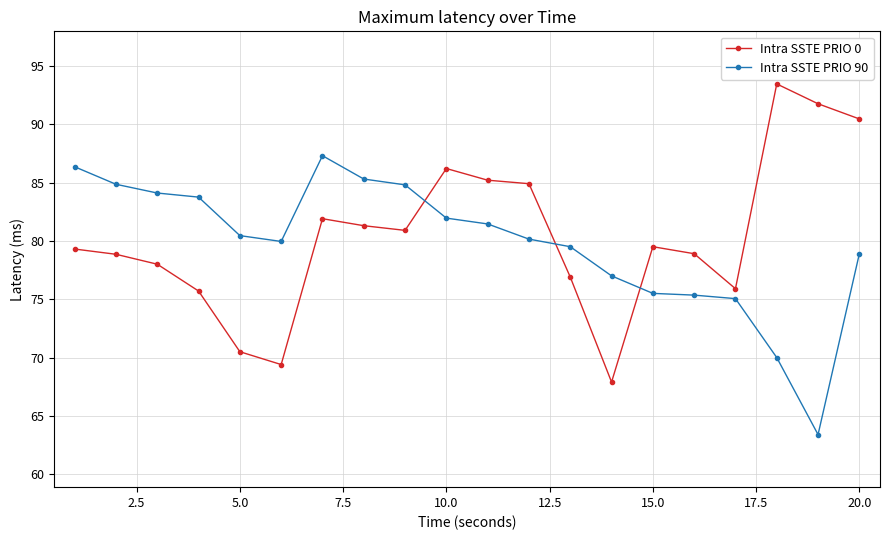

How many times do Intra SSTE PRIO 90 and Intra SSTE PRIO 0 cross each other?

3